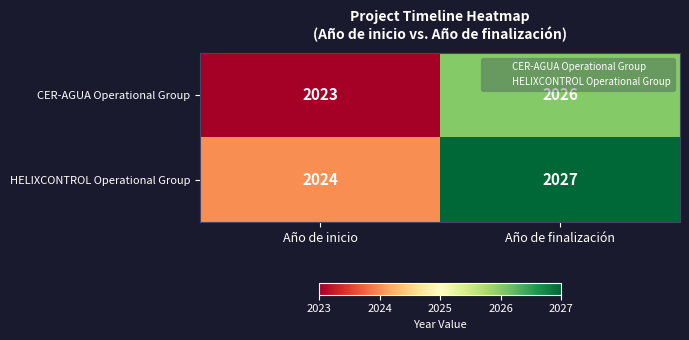

Rank the series by their maximum value, from highest to lowest.

HELIXCONTROL Operational Group, CER-AGUA Operational Group